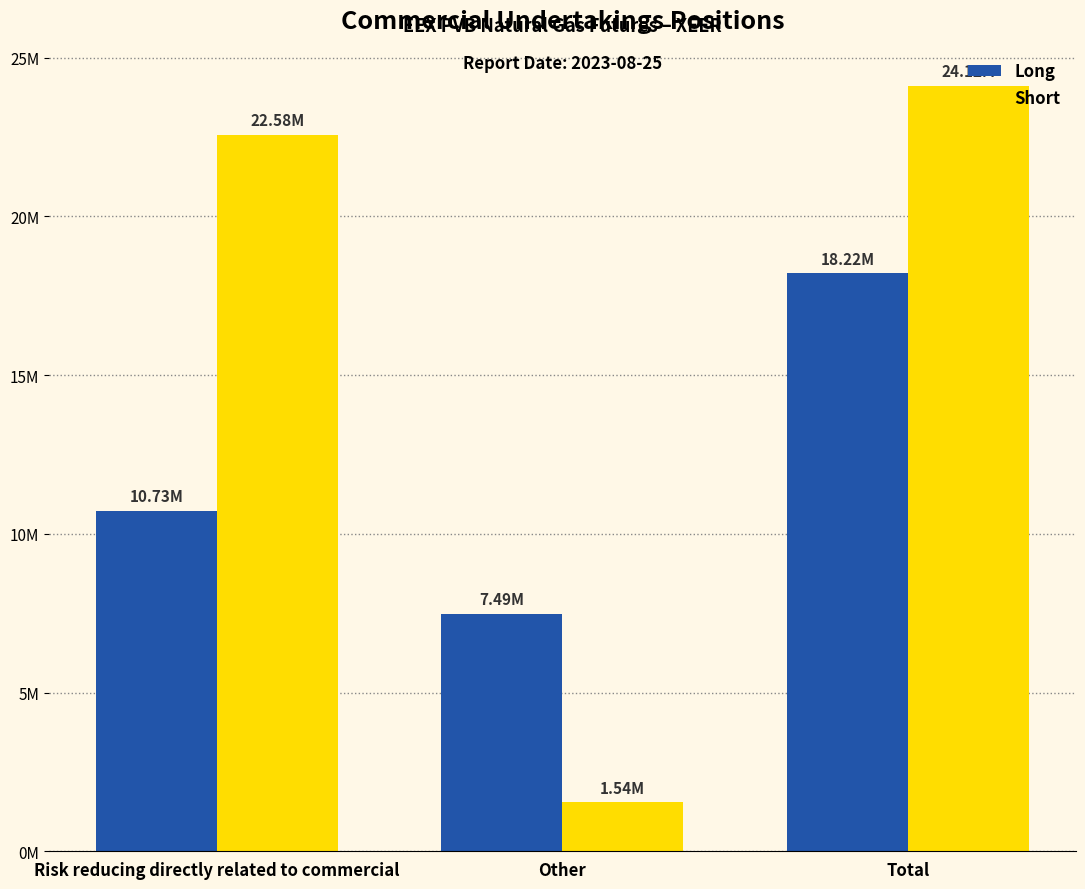

What are all the series names shown in the legend?

Long, Short